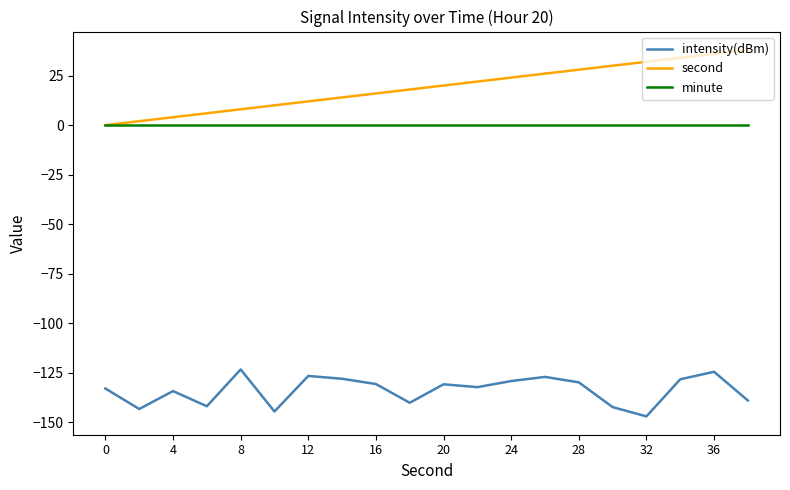

Which series has the largest total across all categories?

second